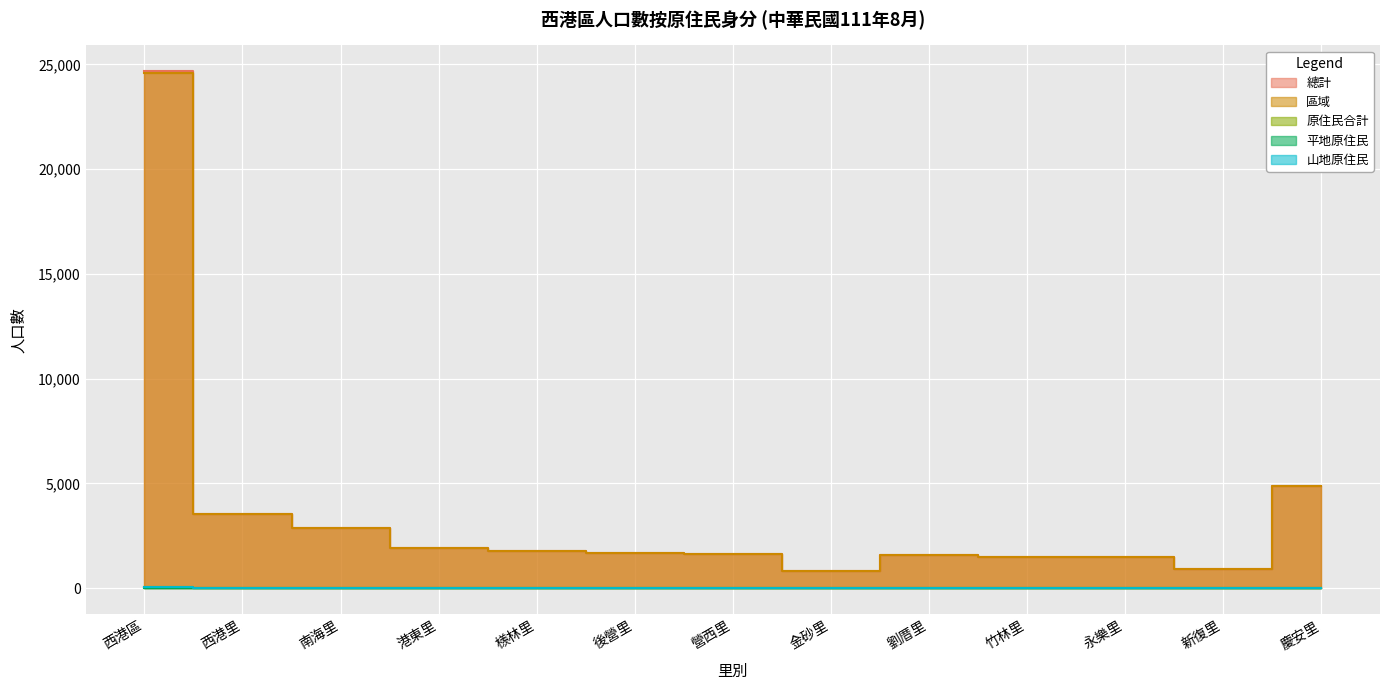

What is the difference between the highest and lowest values at 檨林里?

1781